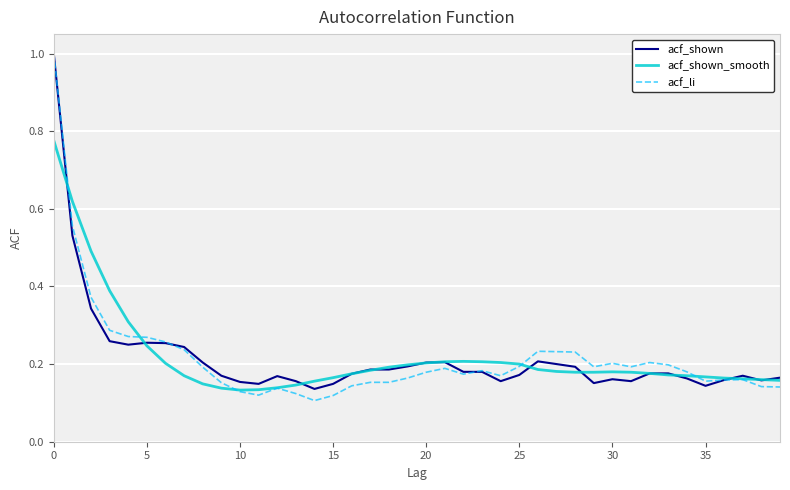

Which series has the widest spread of values?

acf_li